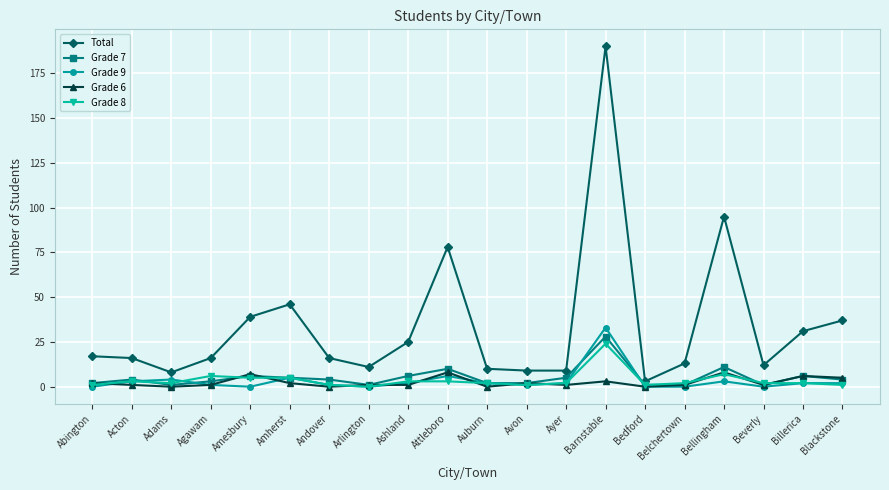

Reading left to right, extract all data points from this chart.

Total: 17	16	8	16	39	46	16	11	25	78	10	9	9	190	3	13	95	12	31	37
Grade 7: 2	4	1	3	6	5	4	1	6	10	2	2	5	28	1	1	11	1	6	4
Grade 9: 0	3	4	1	0	5	1	0	2	6	2	1	2	33	0	0	3	0	2	2
Grade 6: 2	1	0	1	7	2	0	1	1	8	0	2	1	3	0	1	8	1	6	5
Grade 8: 1	3	2	6	5	5	1	0	3	3	2	1	2	24	1	2	7	2	2	1